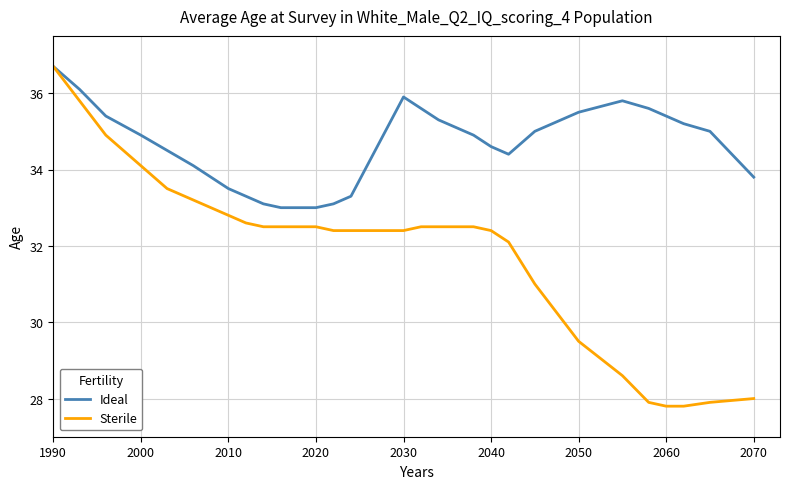

What are all the series names shown in the legend?

Ideal, Sterile